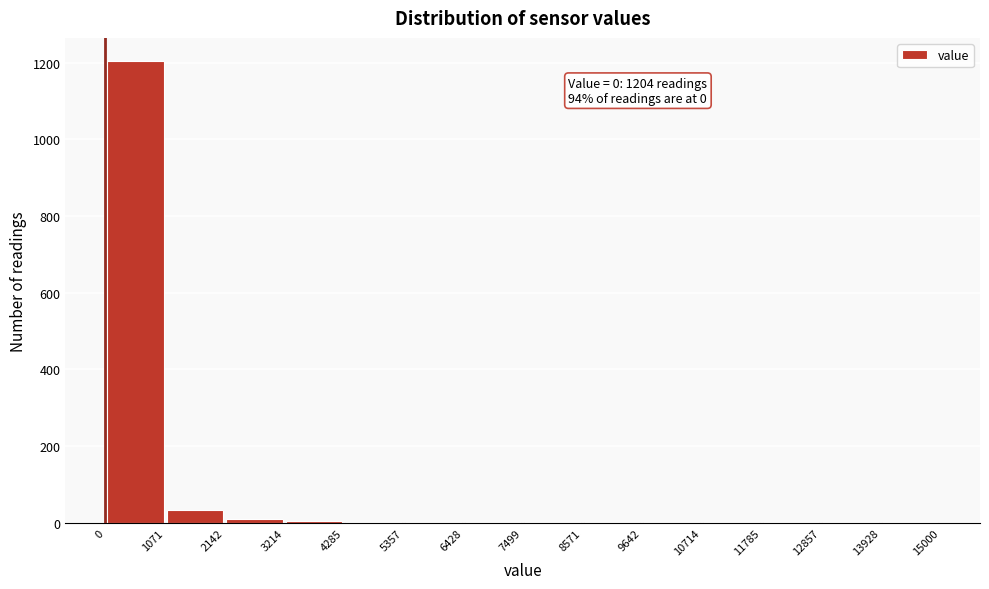

Over which range of the x-axis is the bar tallest?

0 to 1071